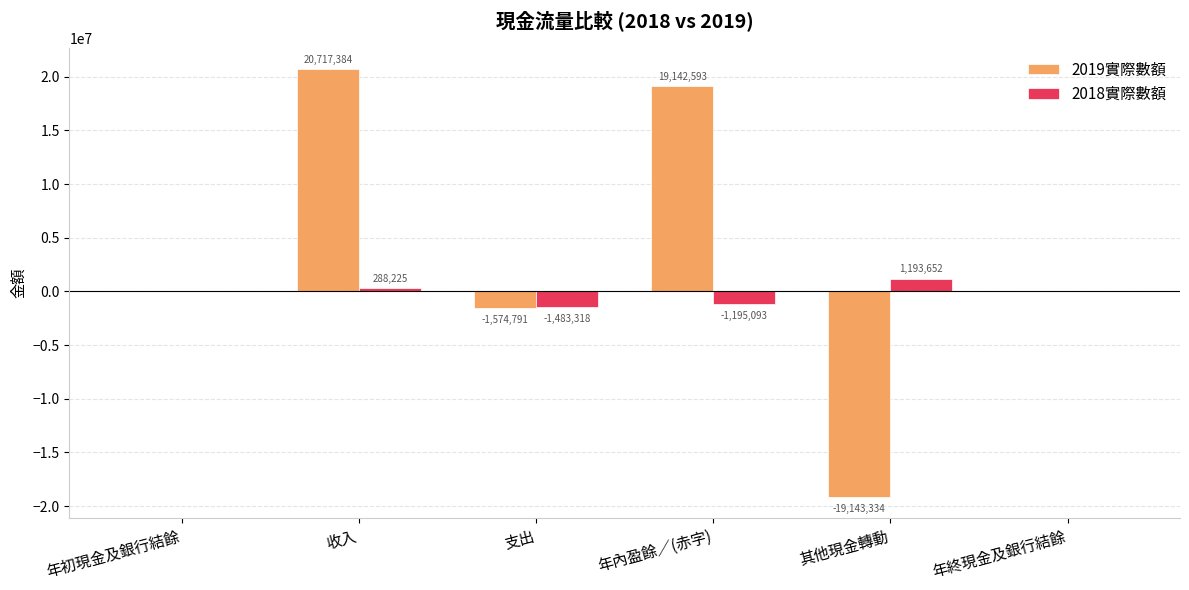

What is the sum of all 2018實際數額 values?

-1193005